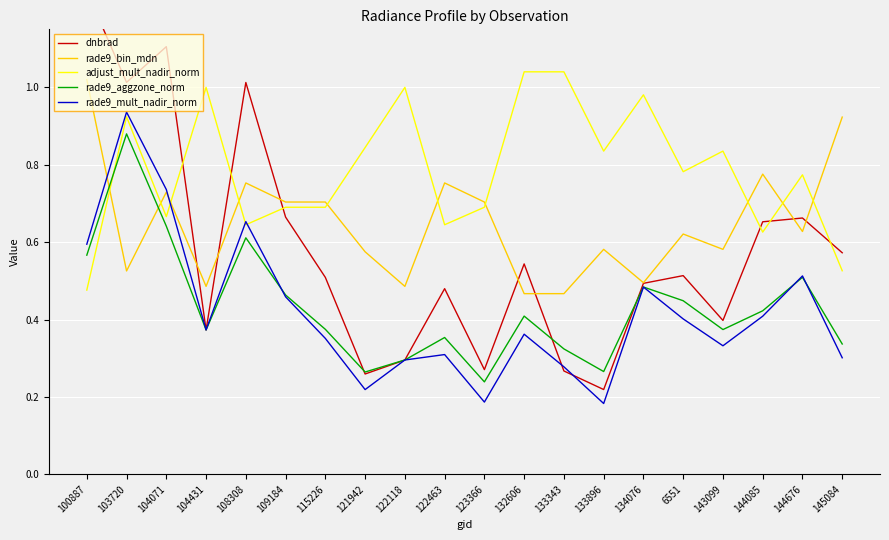

What is the average value of the rade9_aggzone_norm series?

0.4